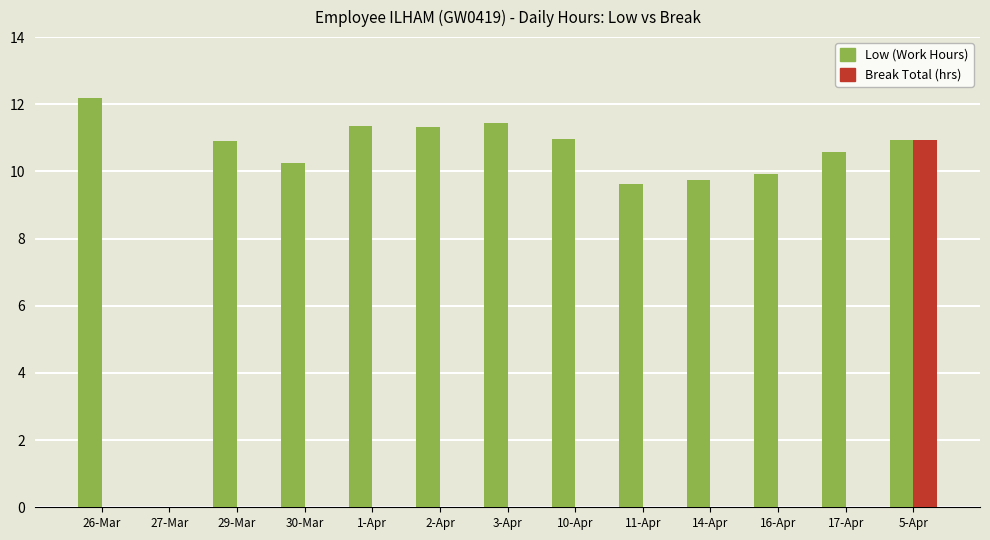

Which series has the largest total across all categories?

Low (Work Hours)